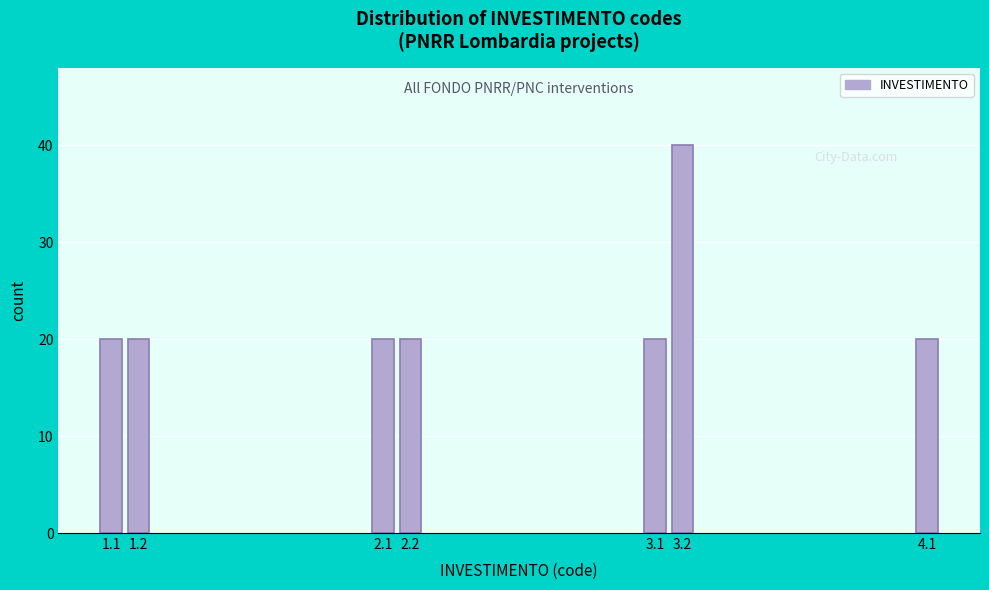

Reading right to left, extract all data points from this chart.

20	40	20	20	20	20	20